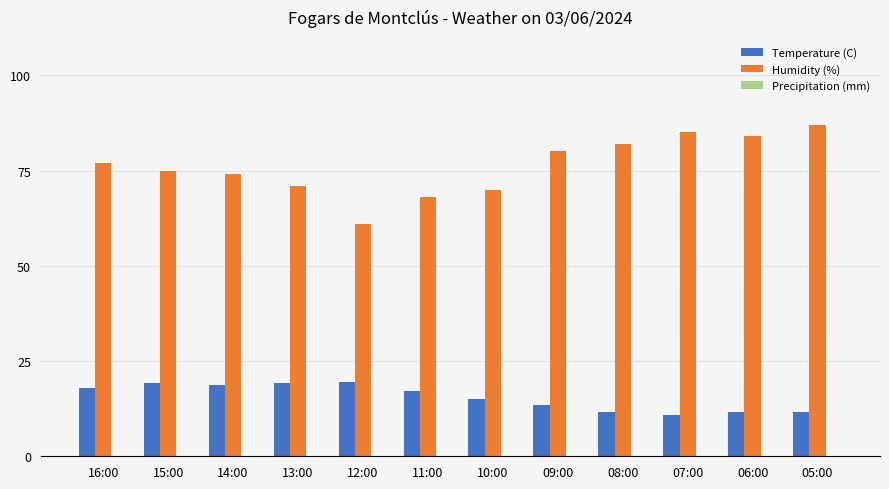

What is the minimum value for Humidity (%)?

61.0